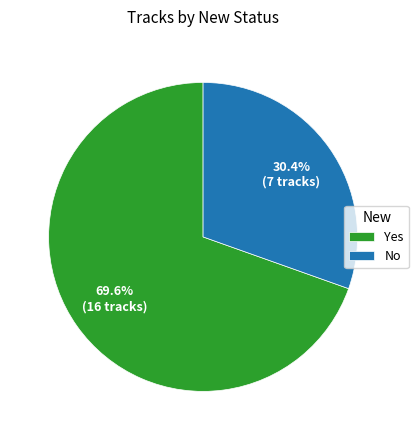

What percentage is NOT represented by Yes?

30.4%